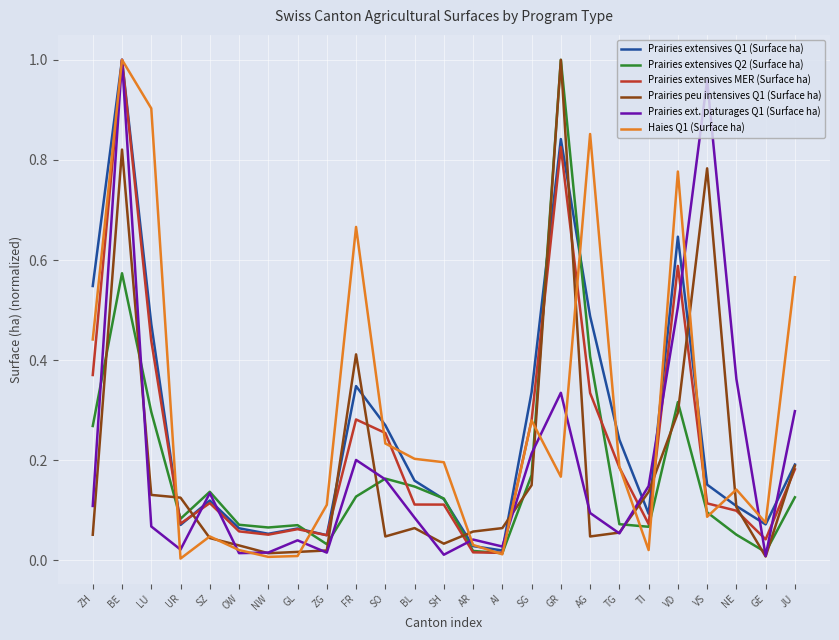

Which series ends up on top after the final intersection of Prairies extensives Q1 (Surface ha) and Prairies extensives MER (Surface ha)?

Prairies extensives Q1 (Surface ha)